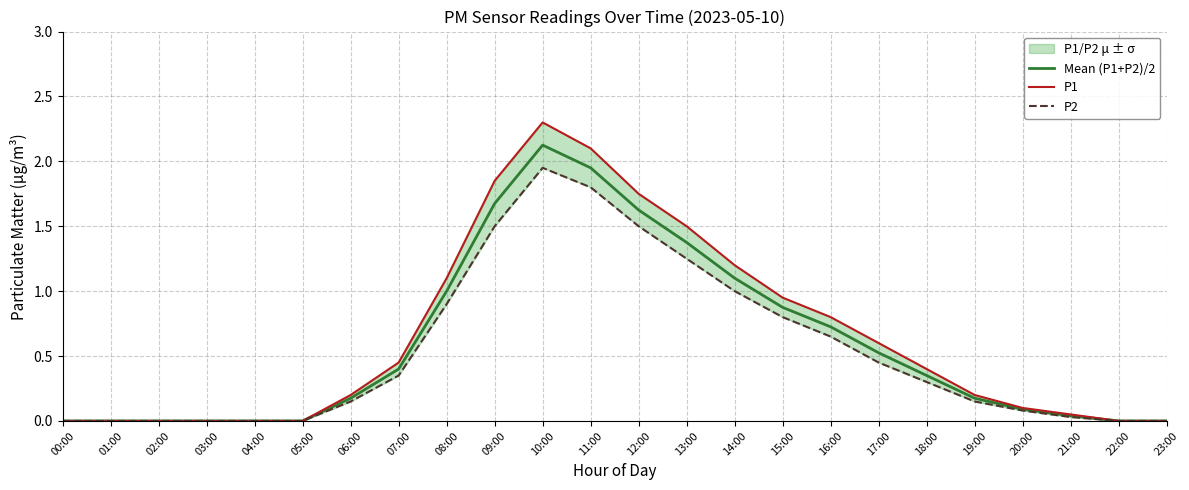

What is the difference between the maximum and minimum values in the P1 series?

2.3